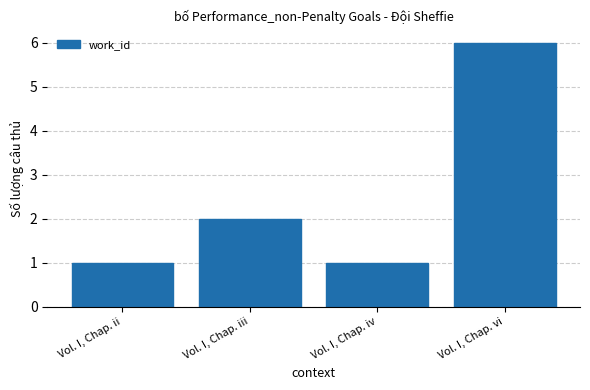

Which category has the highest value across all series?

Vol. I, Chap. vi